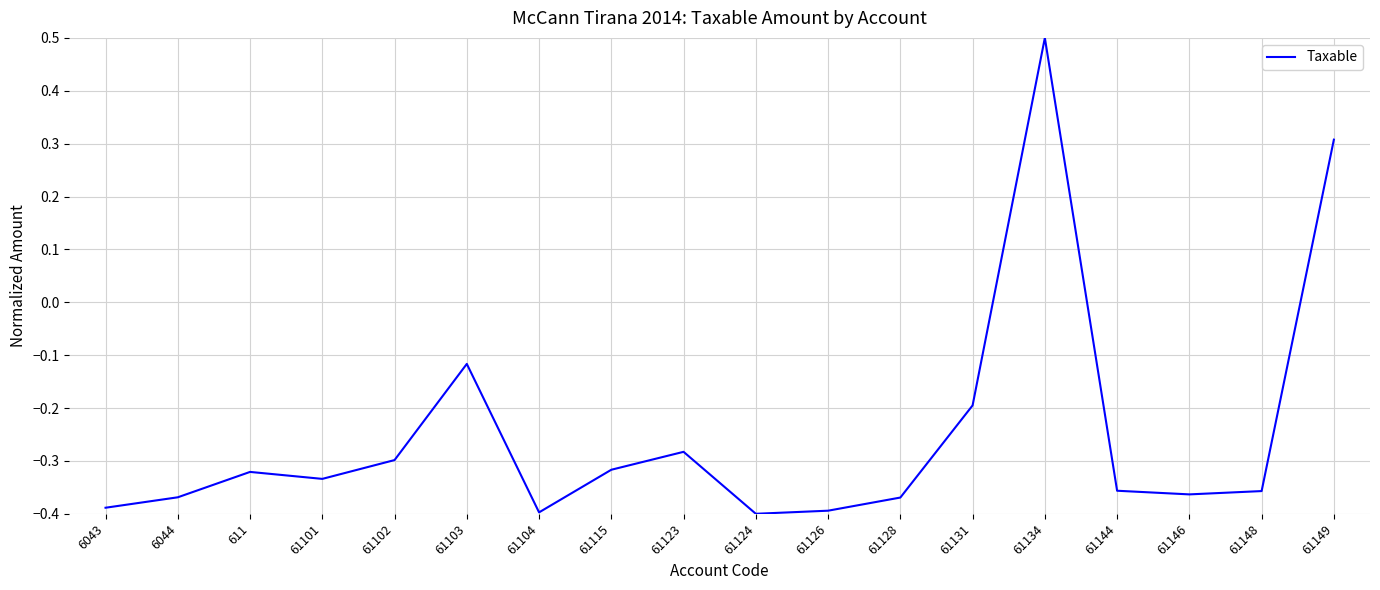

At which label does the data first exceed 0?

61134